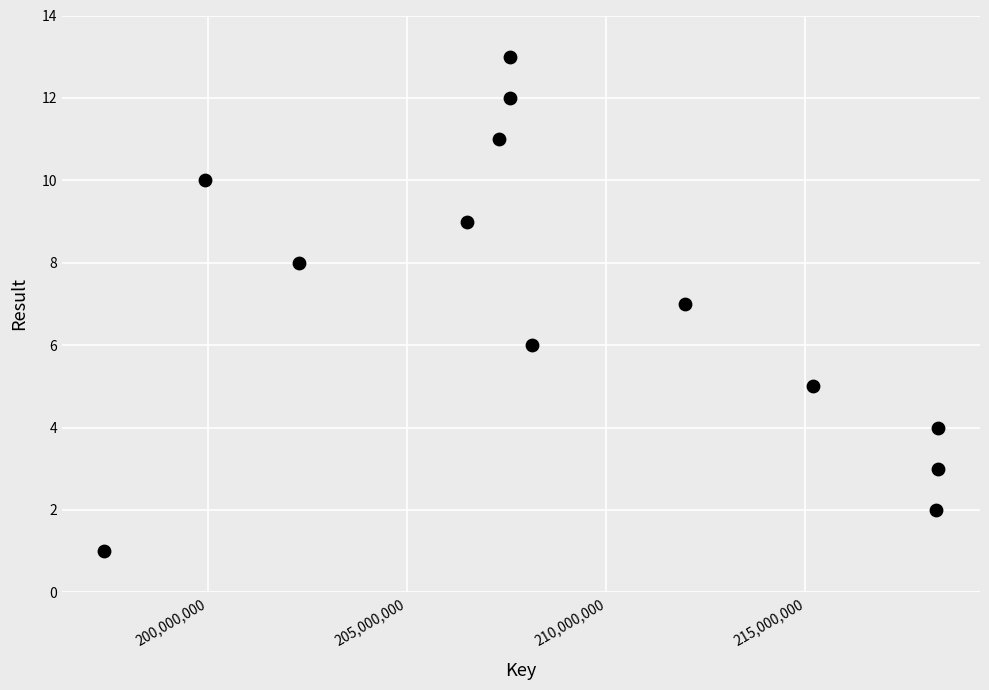

What is the range of Y values (max minus min)?

12